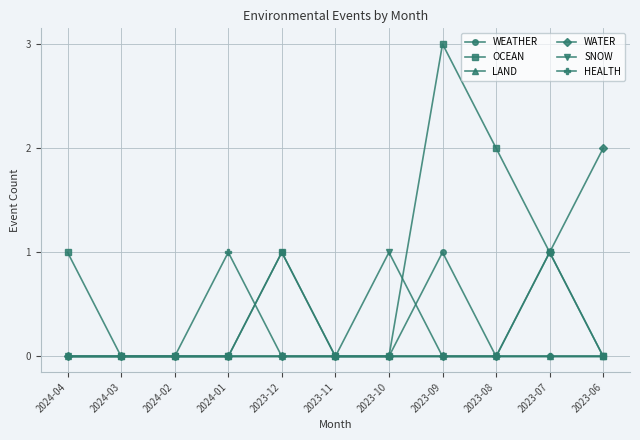

What is the label of the 3rd point from the right?

2023-08